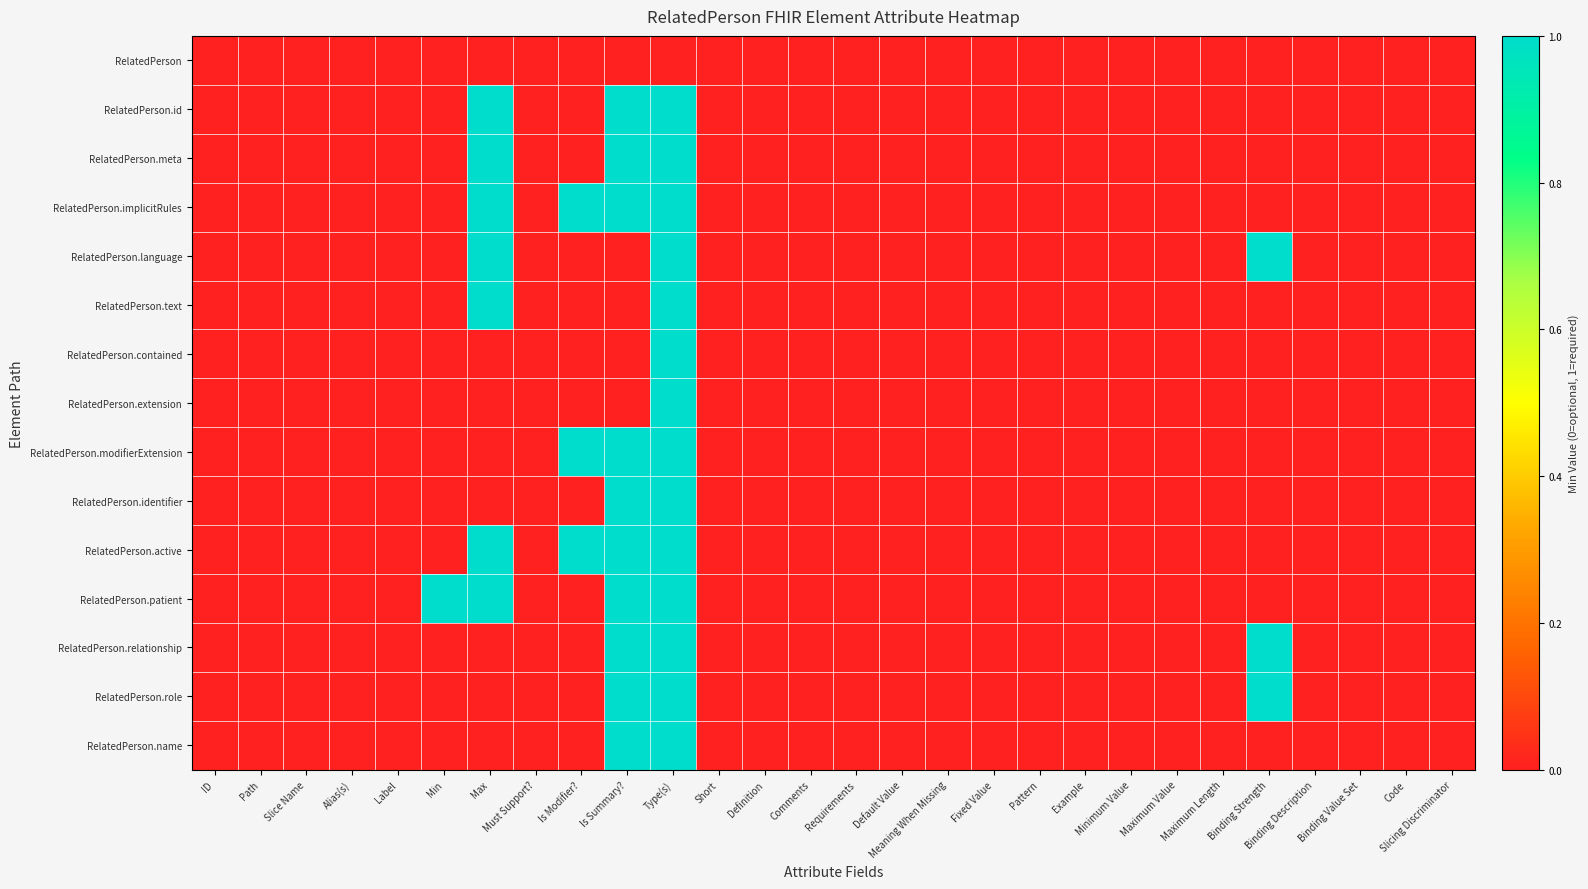

At how many categories does at least one series exceed 0?

6